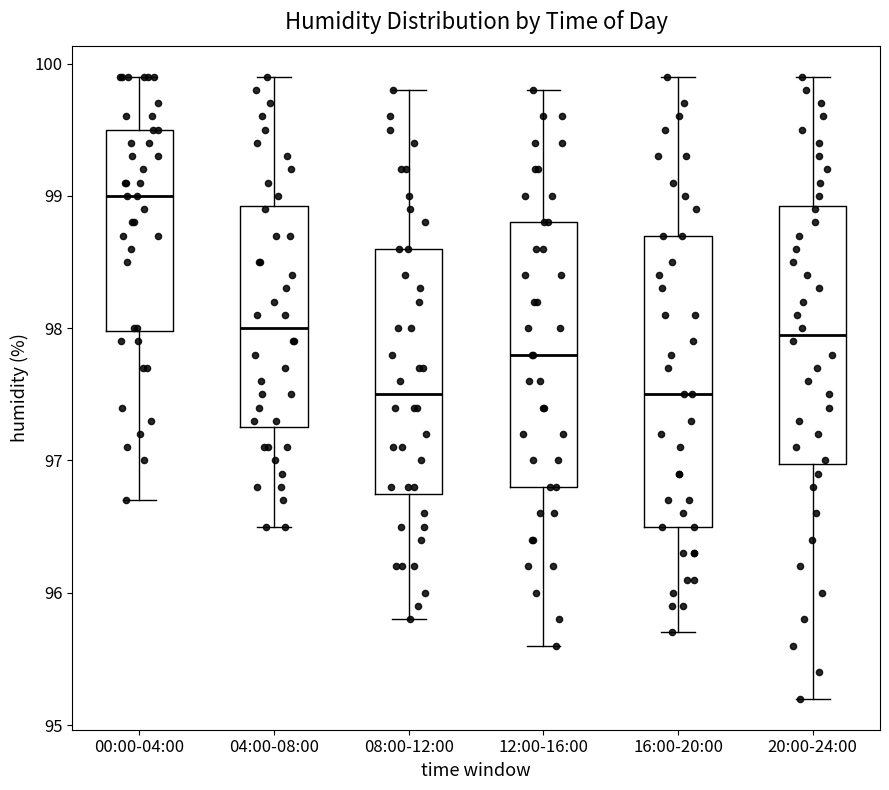

Which box is the tallest, from its lower edge to its upper edge?

16:00-20:00